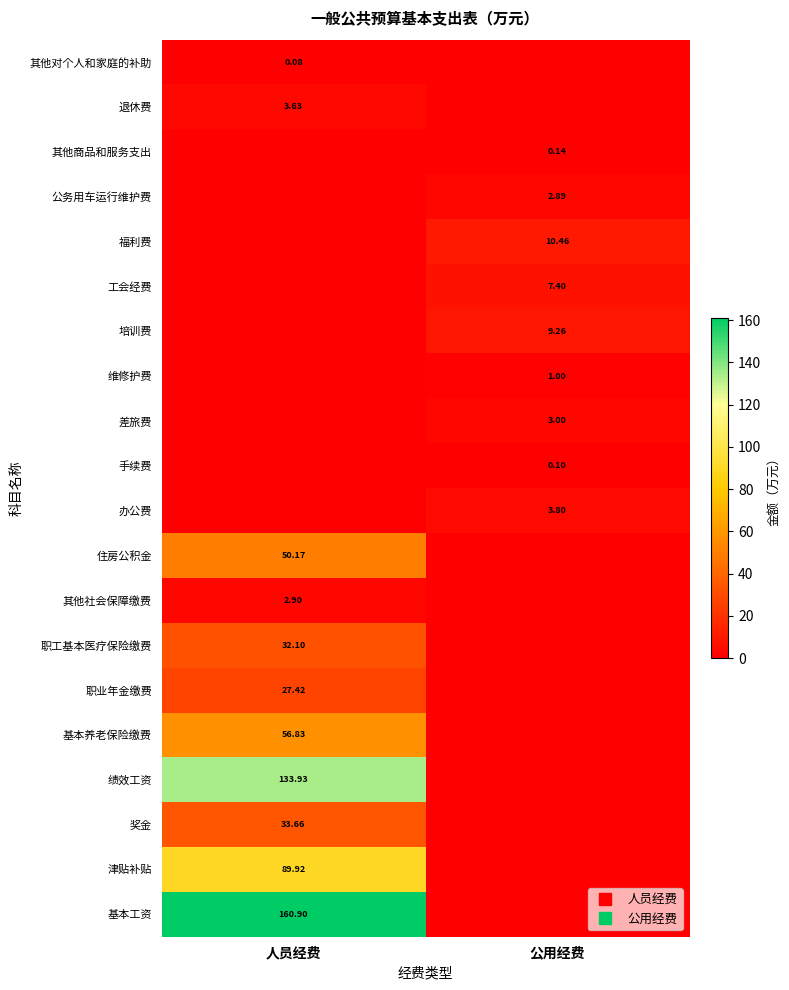

What is the difference between the maximum and minimum values in the 培训费 series?

9.3